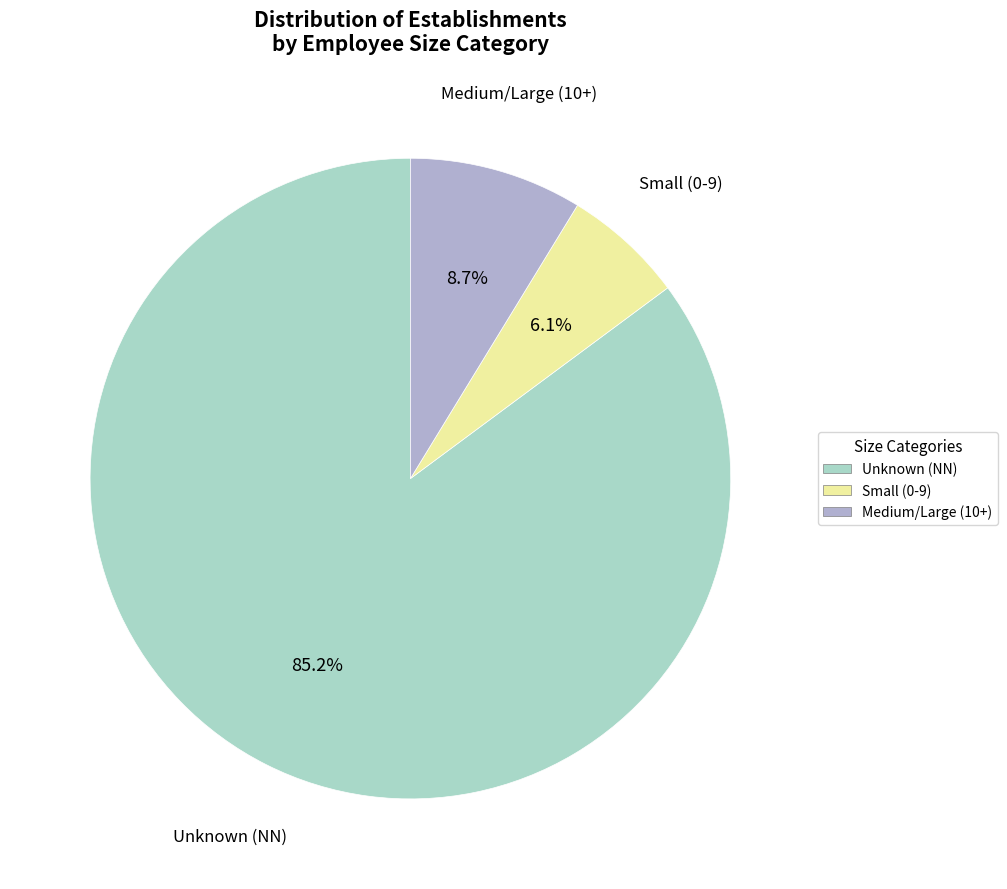

Which category accounts for the majority?

Unknown (NN)